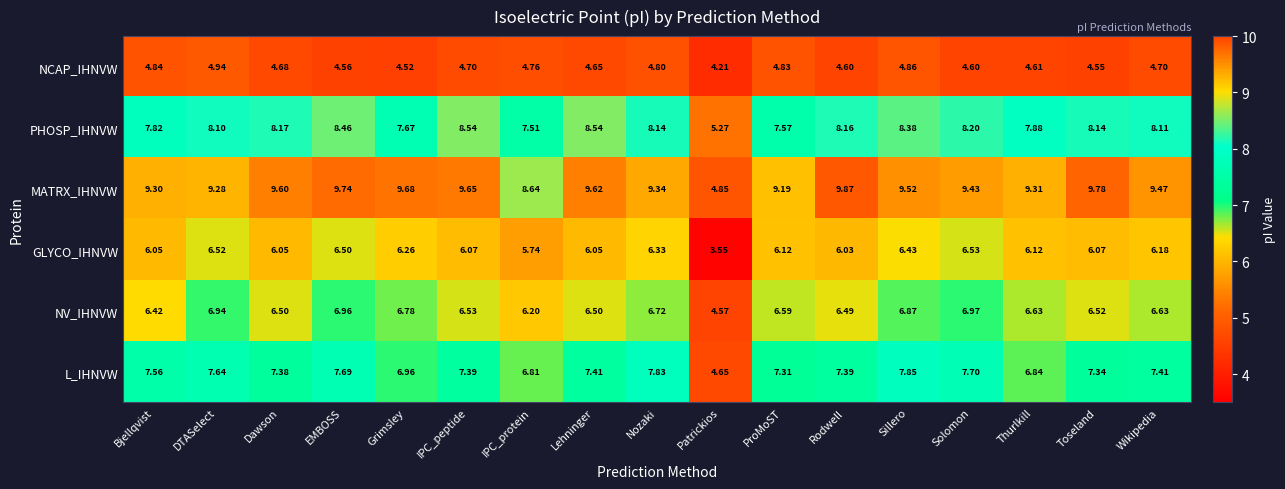

Which label corresponds to the smallest value in the chart?

Patrickios